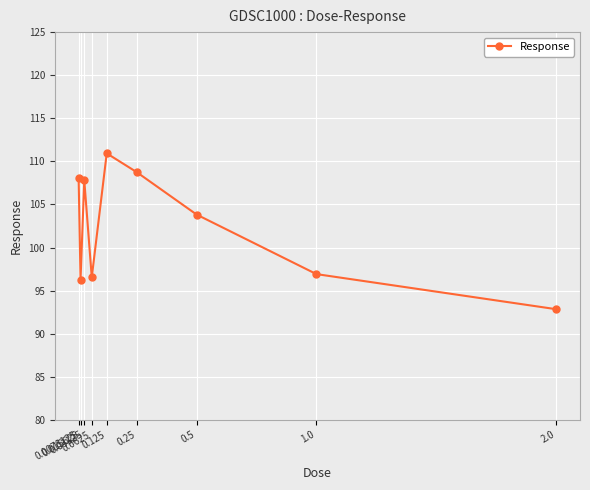

What is the greatest value displayed?

110.9